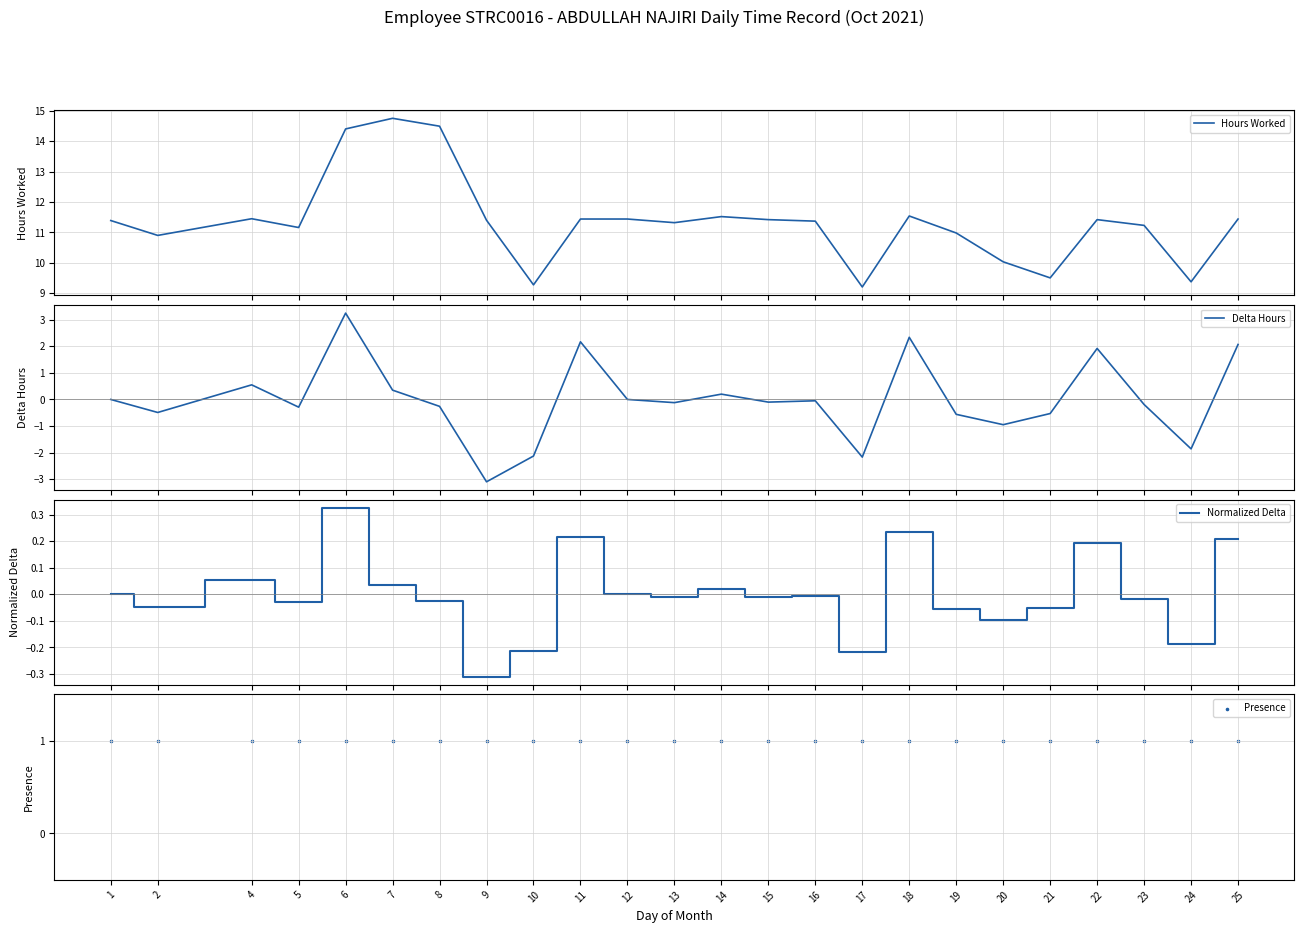

What is the total value across all series at 18?

15.1